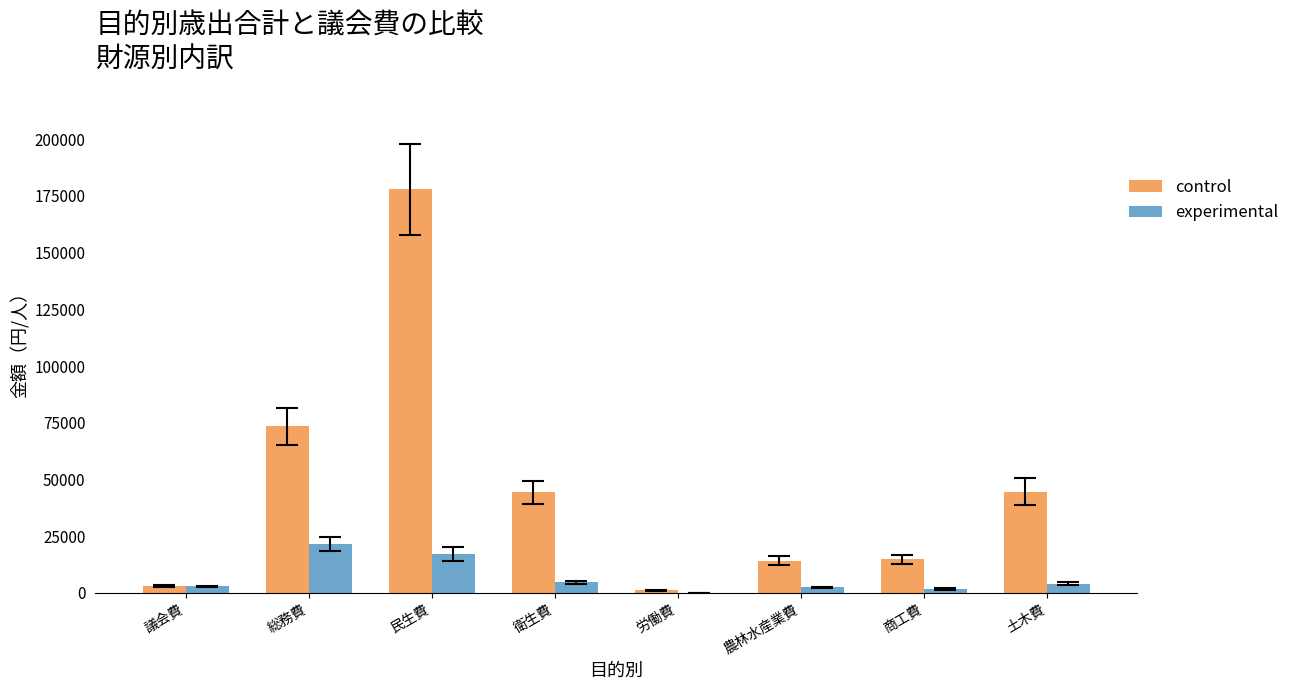

How many groups of bars are there?

8